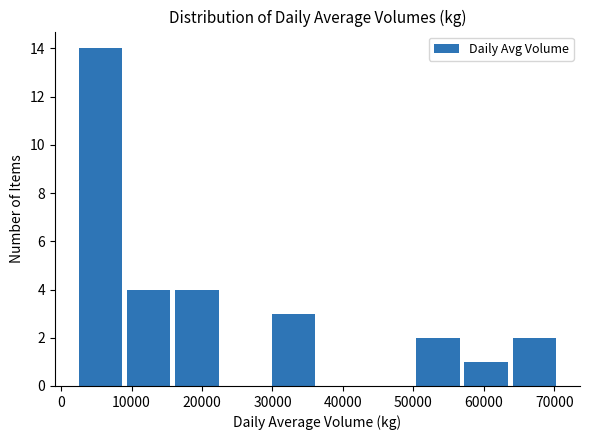

What is the height of the bar covering 30000 to 37000 on the x-axis? Neither the bar edges nor the heights are printed on the chart, so give them approximately, as read against the axes.

3